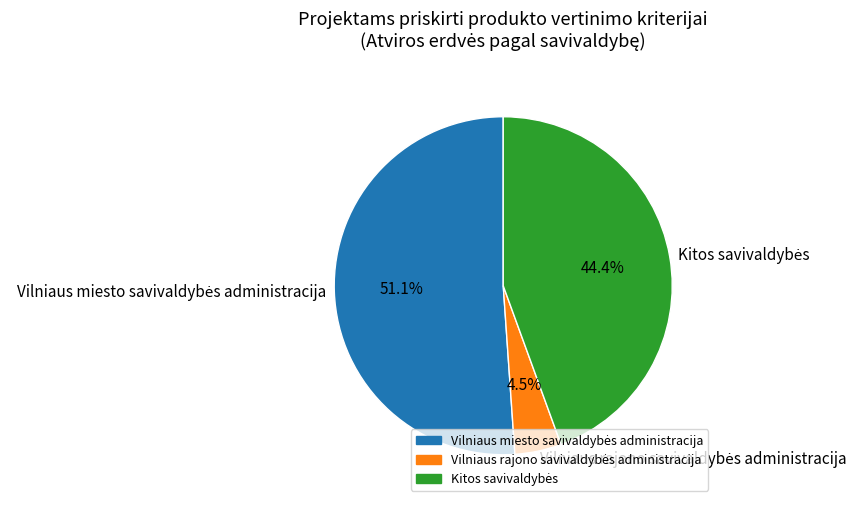

Does any single category account for the majority?

Yes